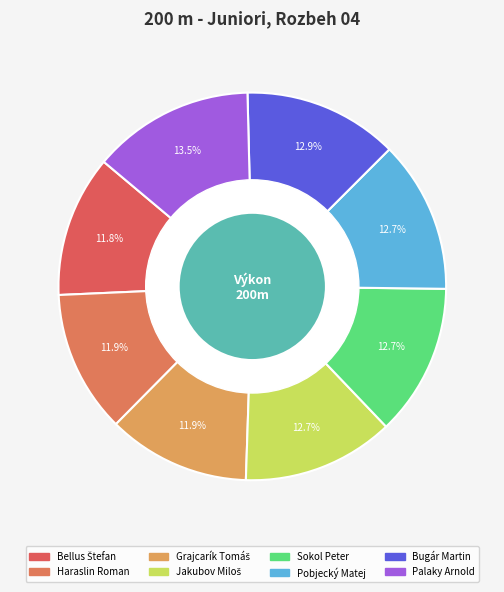

Count the number of slices in the pie.

8